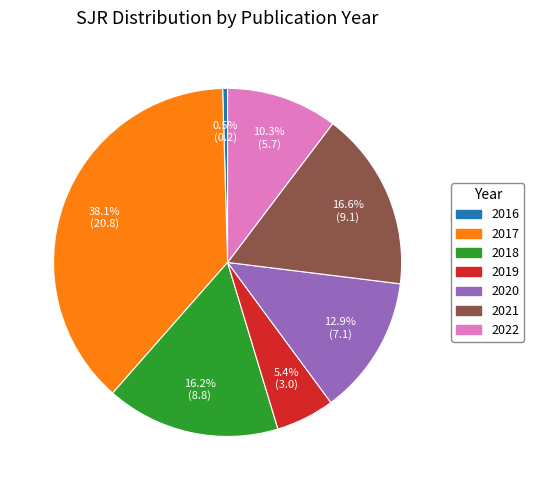

Does any single category account for the majority?

No